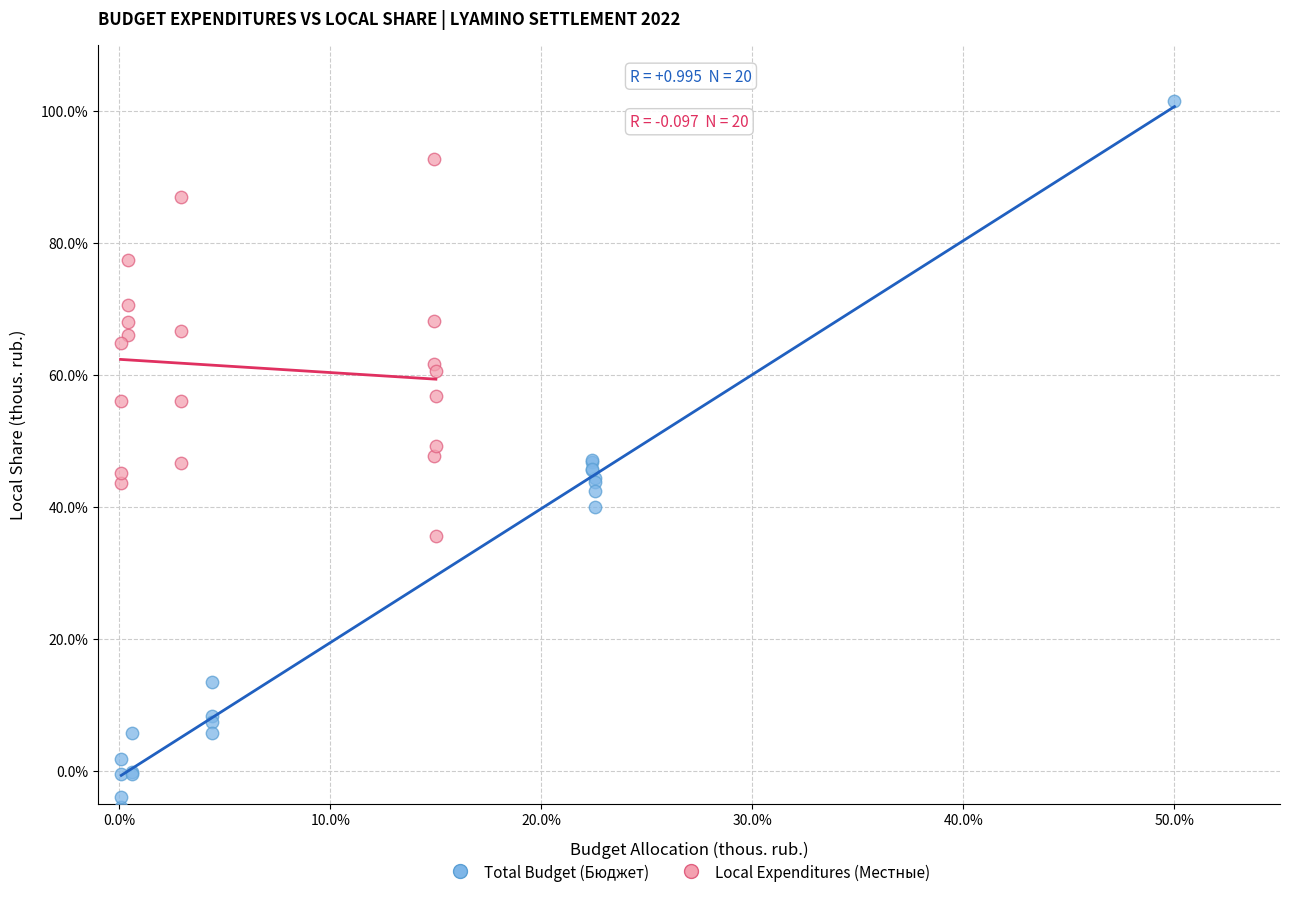

What are all the series names shown in the legend?

Total Budget (Бюджет), Local Expenditures (Местные)